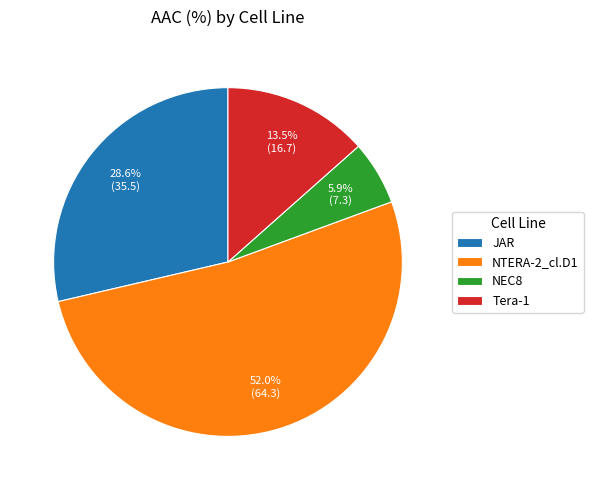

To the nearest percent, what is the combined percentage of NTERA-2_cl.D1 and JAR?

81%